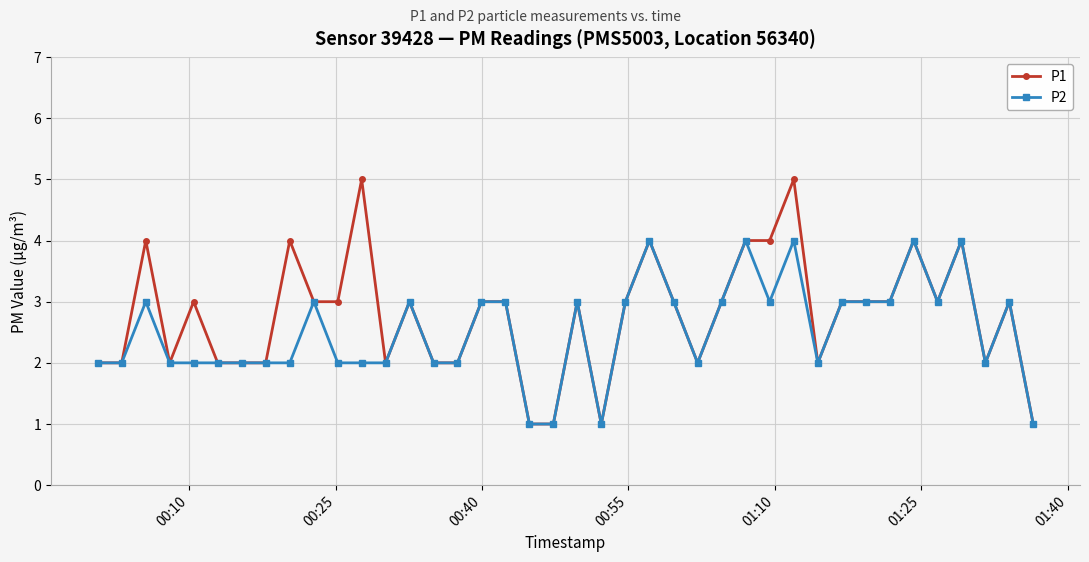

What is the greatest value displayed?

5